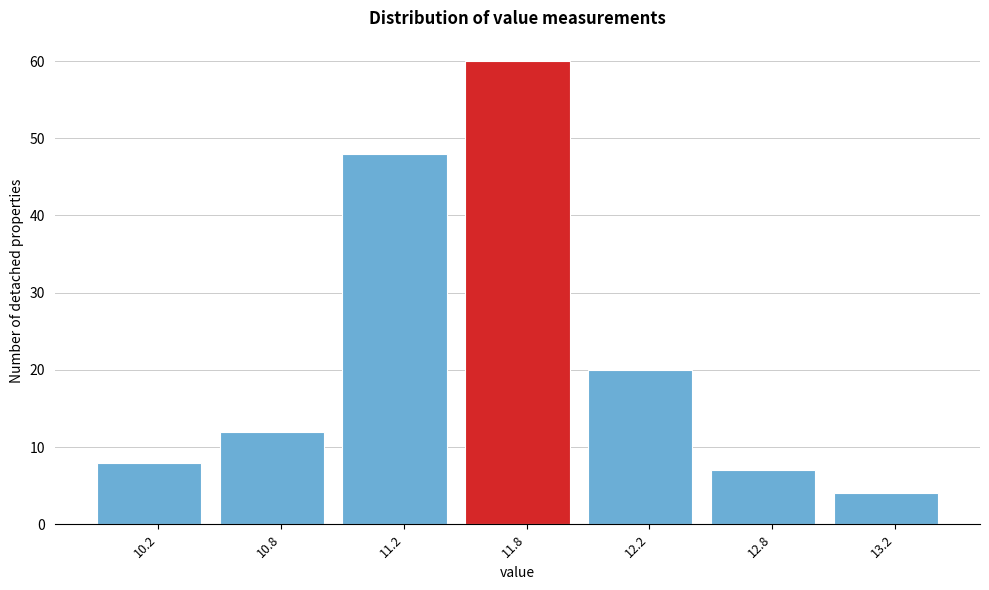

Reading right to left, list all the values displayed in this chart.

4	7	20	60	48	12	8